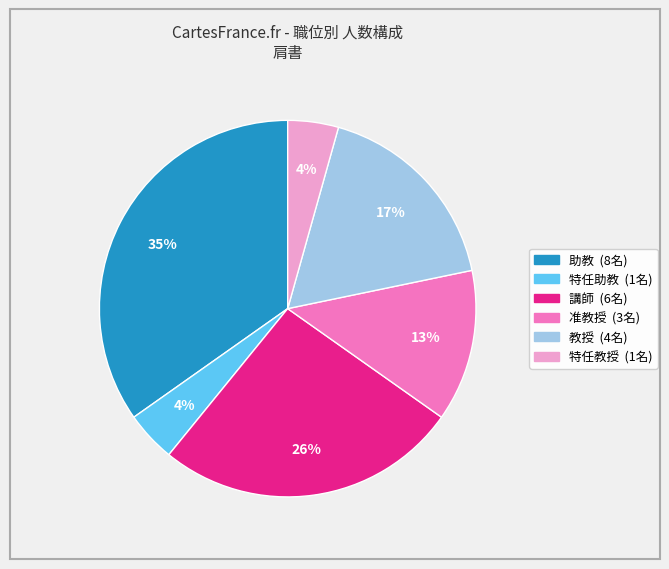

Count the number of slices in the pie.

6